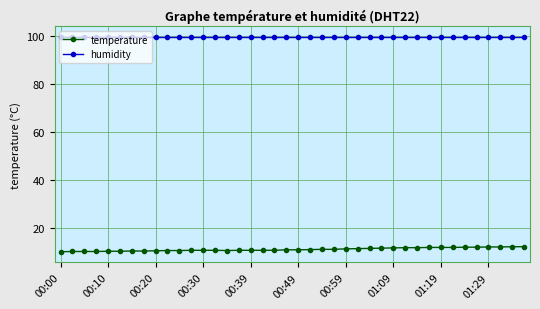

True or false: humidity and temperature intersect in this chart.

False